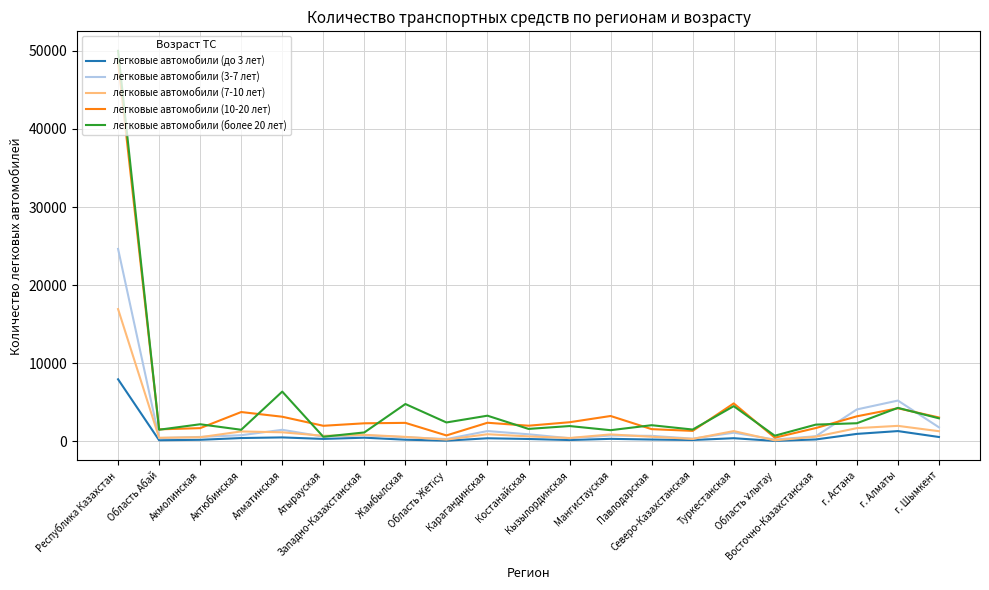

Which series has the largest range (max minus min)?

легковые автомобили (более 20 лет)